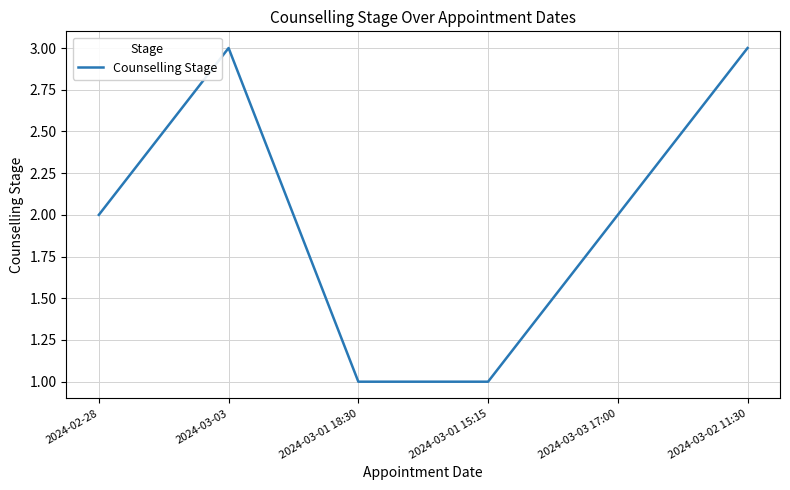

What is the ratio of the value at 2024-03-02 11:30 to the value at 2024-02-28?

1.5